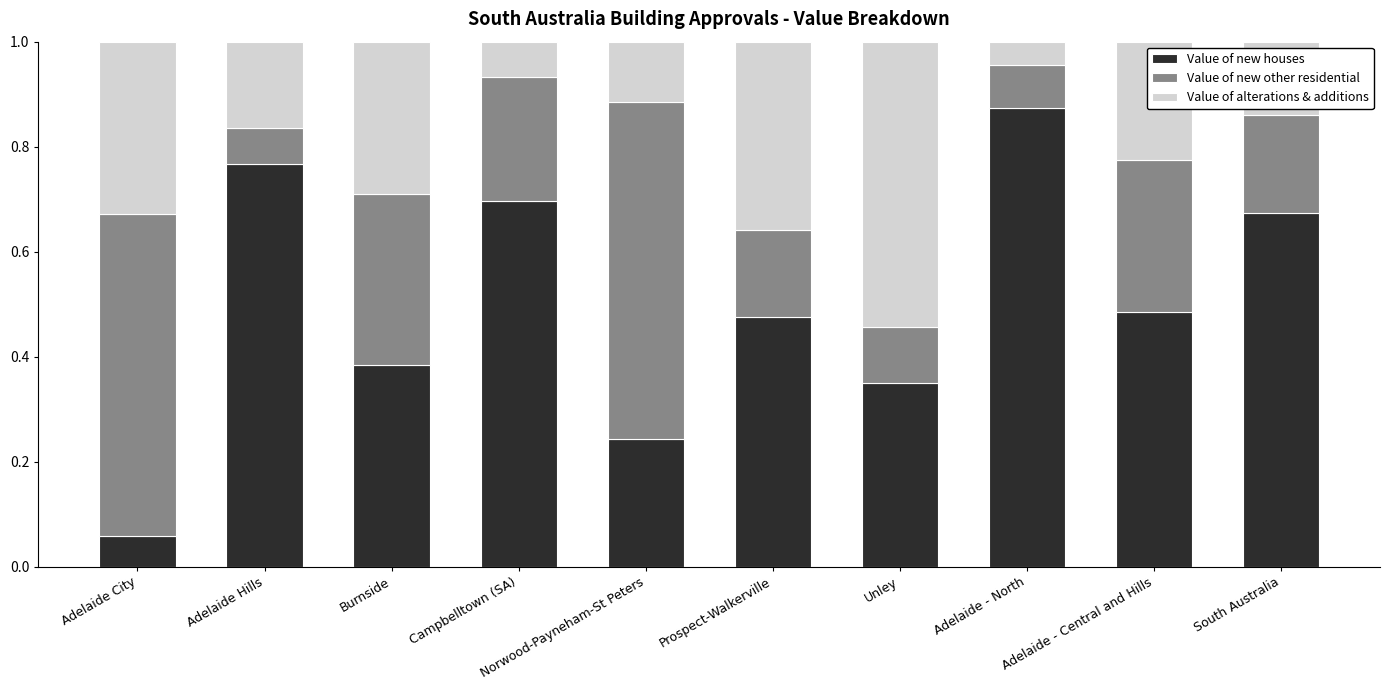

At which label does Value of new houses reach its minimum?

Adelaide City